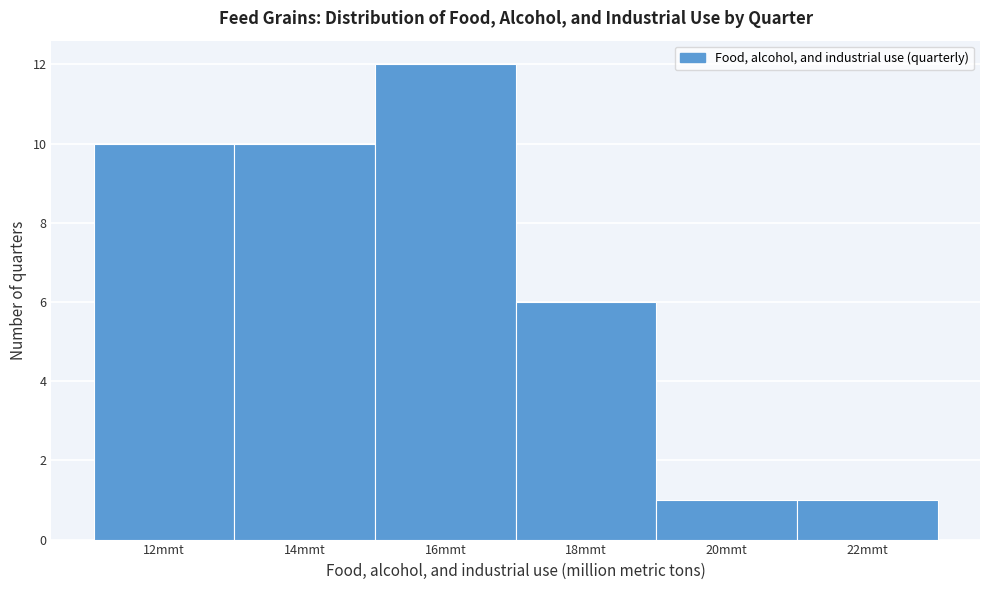

Reading right to left, list all the values displayed in this chart.

1	1	6	12	10	10